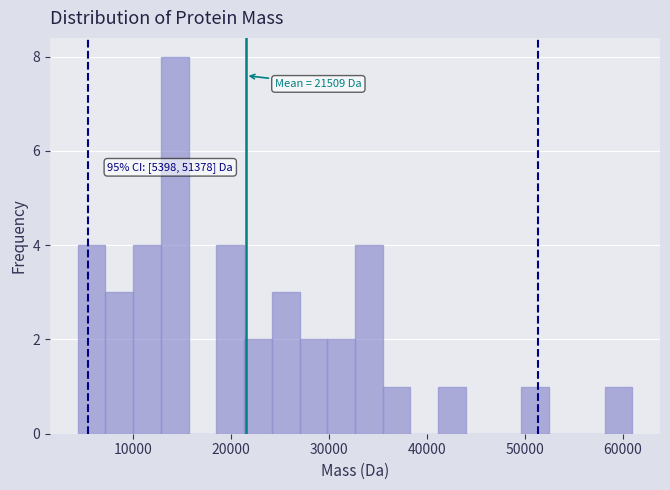

Around what value on the x-axis is the tallest bar? Give the approximate position of its centre, as read against the axis.

14000